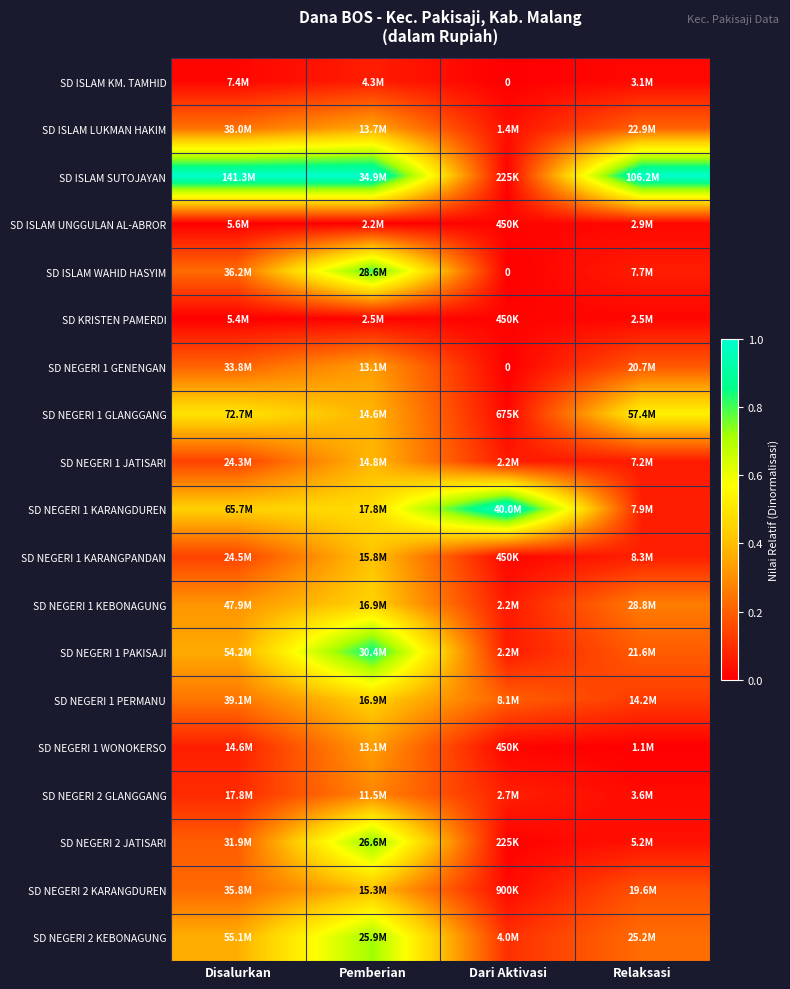

Where is SD ISLAM KM. TAMHID nearest to the value 0?

Dari Aktivasi